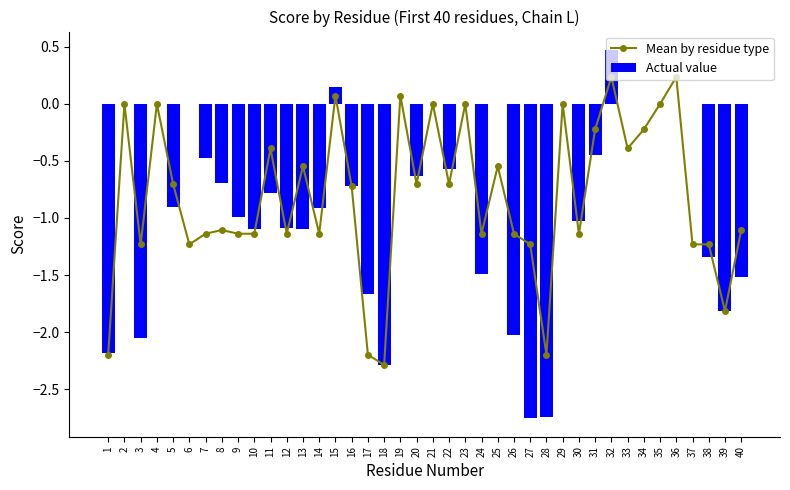

What is the value of the Mean by residue type bar at the 30th from the left?

-1.1